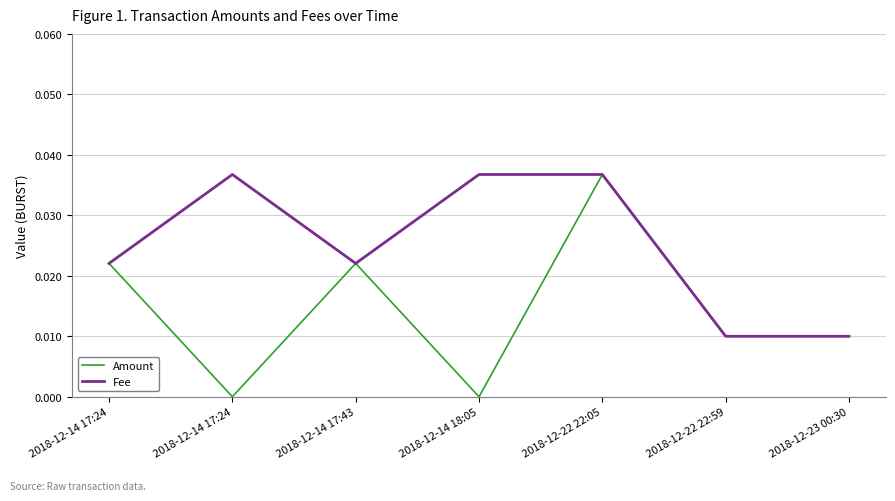

How many lines are shown in the chart?

2